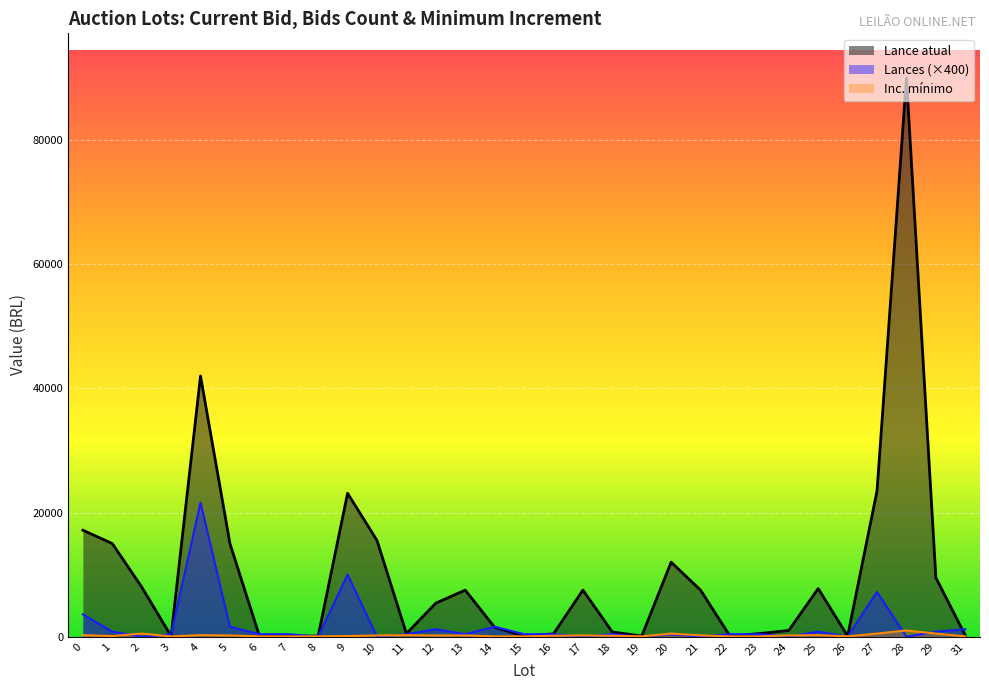

What is the spread (max minus min) of values at 7?

350